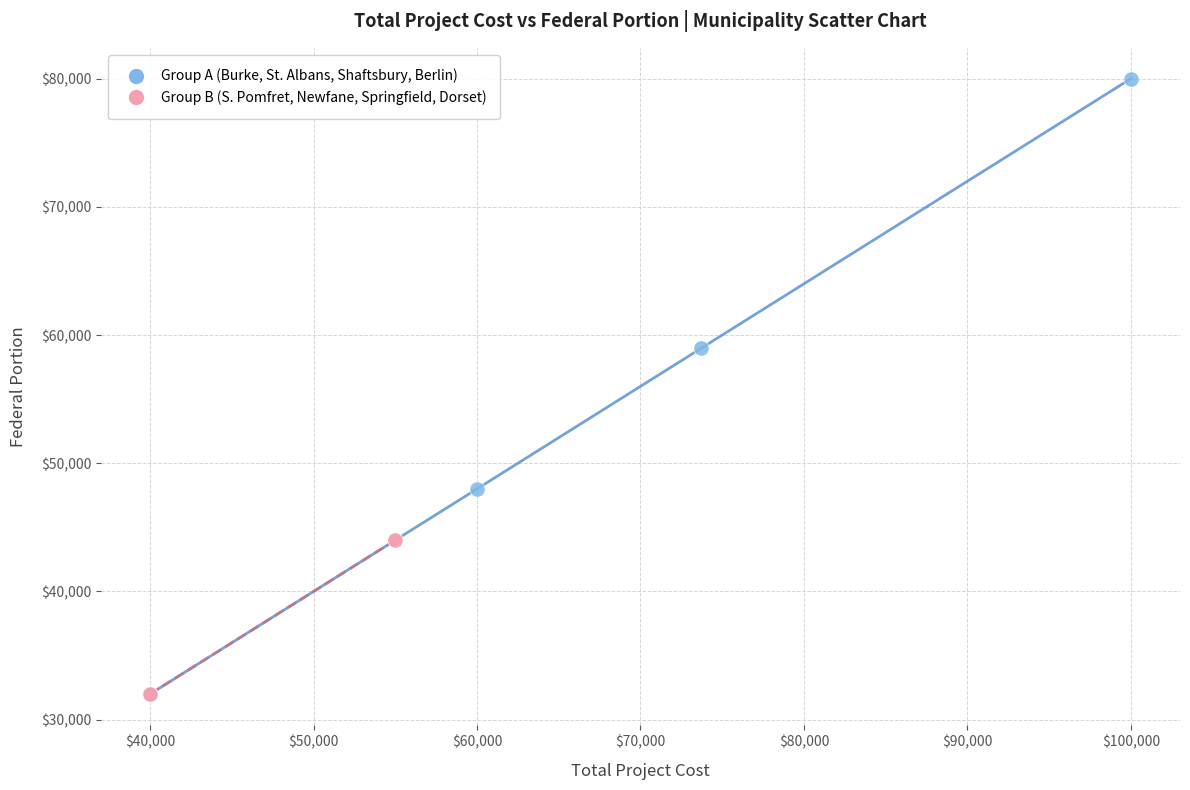

Which series contains the highest Y value?

Group A (Burke, St. Albans, Shaftsbury, Berlin)